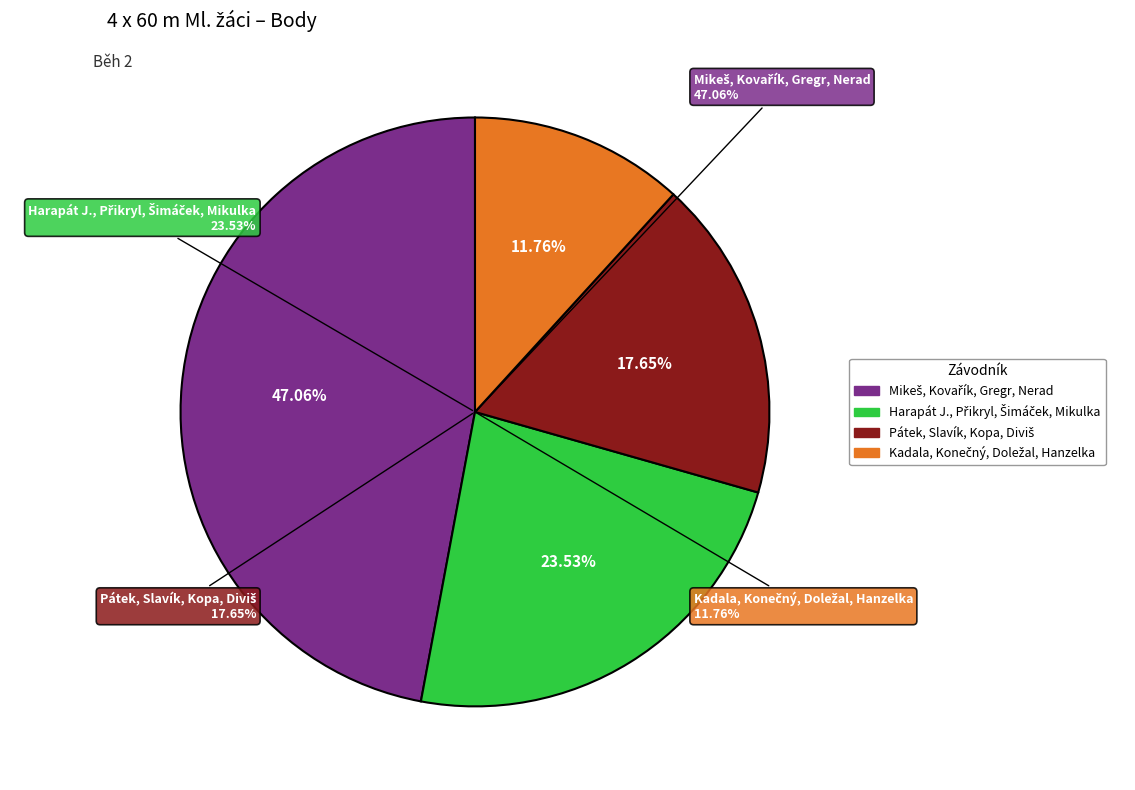

True or false: Pátek, Slavík, Kopa, Diviš accounts for 18% of the total.

True